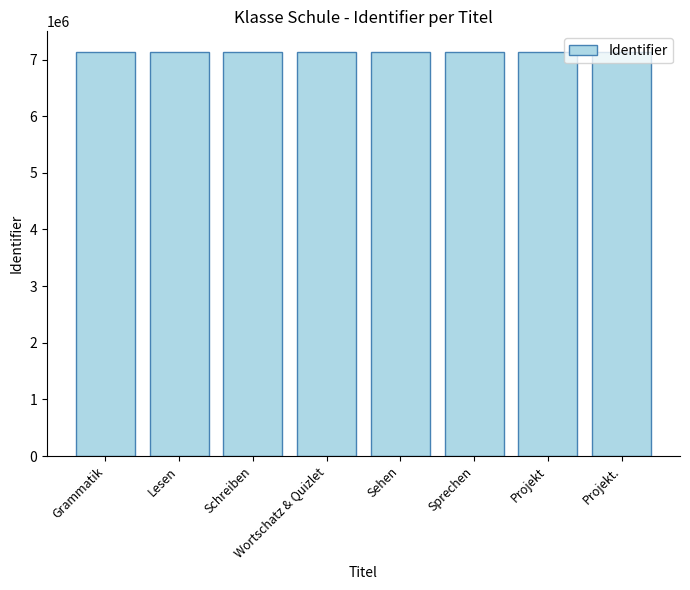

What value does the data have at Sprechen?

7125318